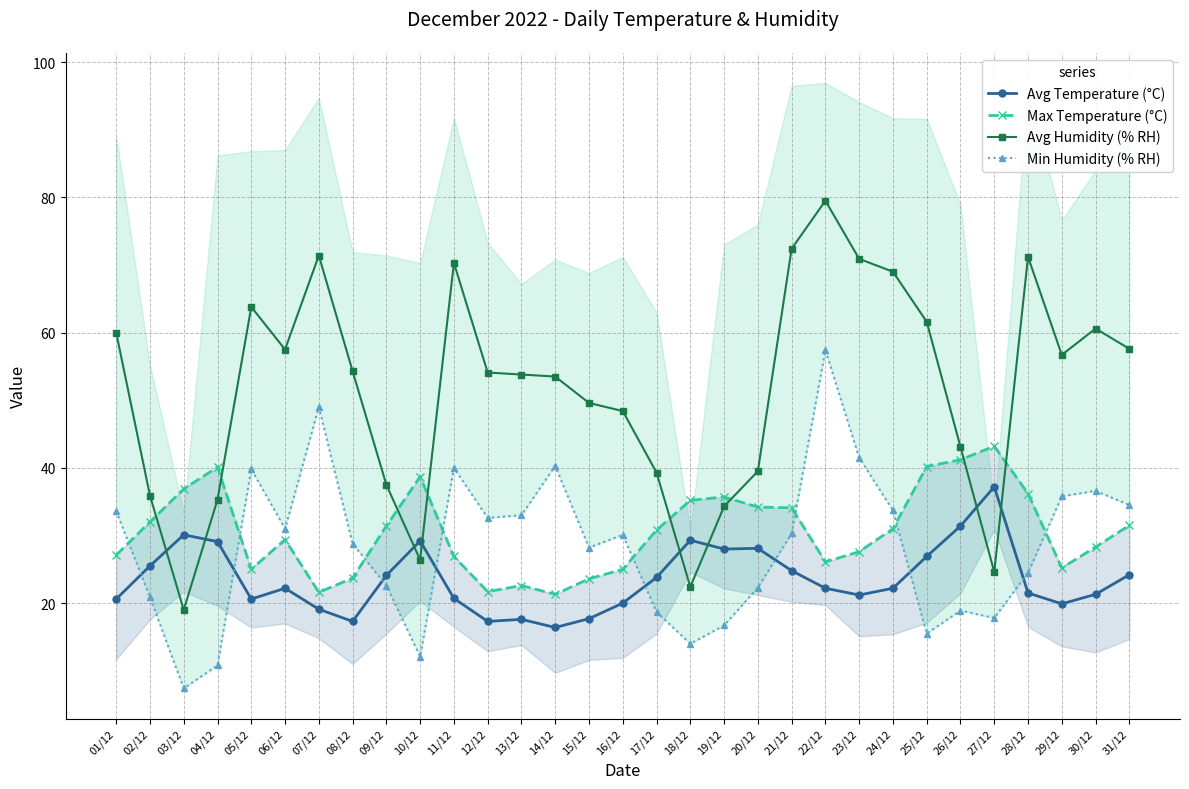

What is the label of the 9th point from the left?

09/12